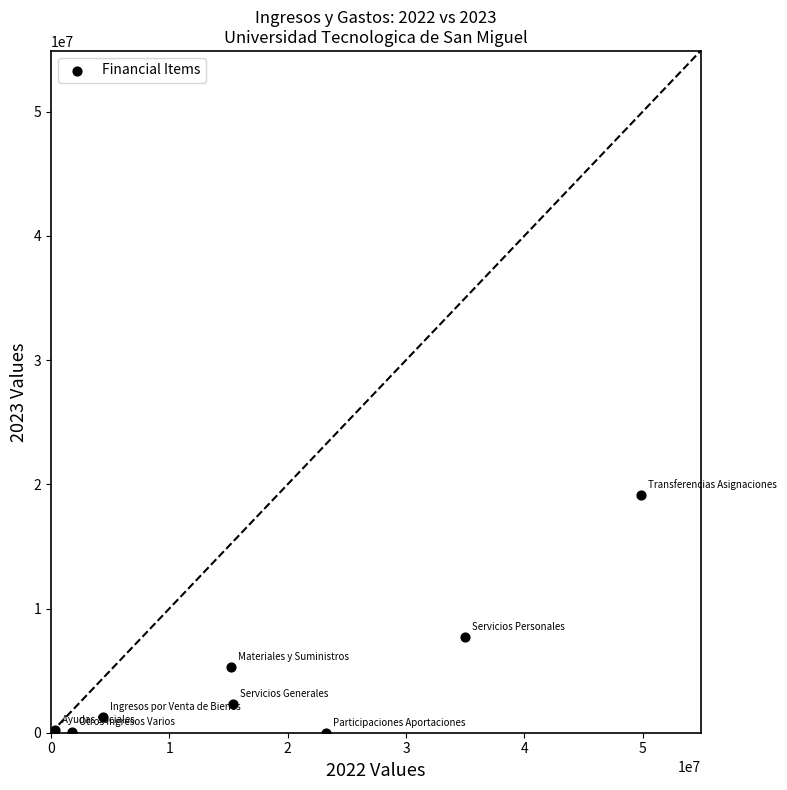

What Y value in the scatter plot is closest to 9557614?

7730935.5